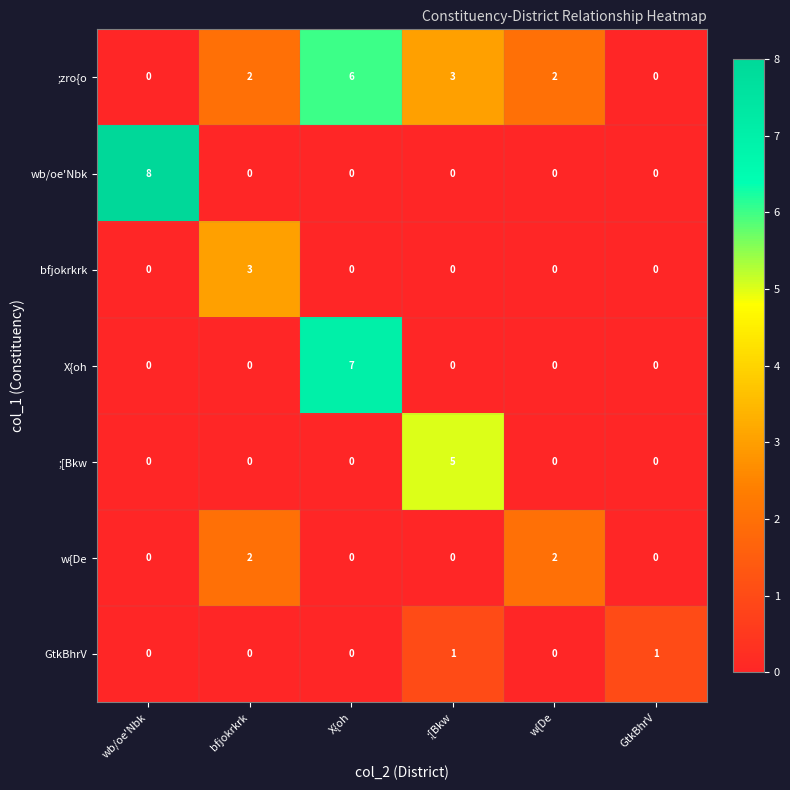

What is the greatest value displayed?

8